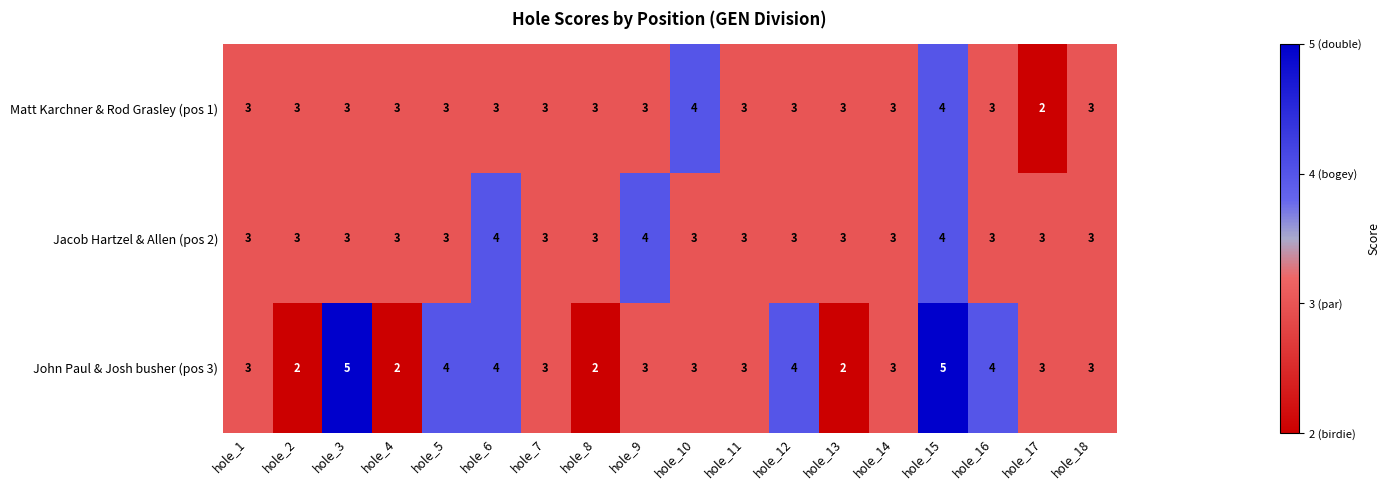

The John Paul & Josh busher (pos 3) series shows 3 at hole_18. True or false?

True